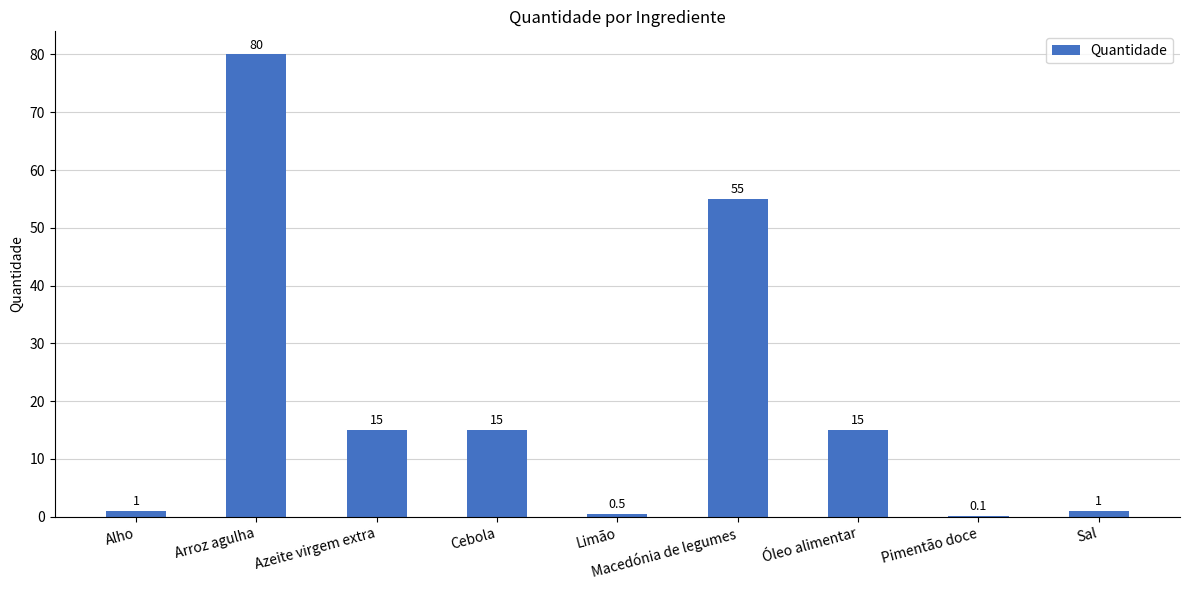

Read the value at Alho.

1.0